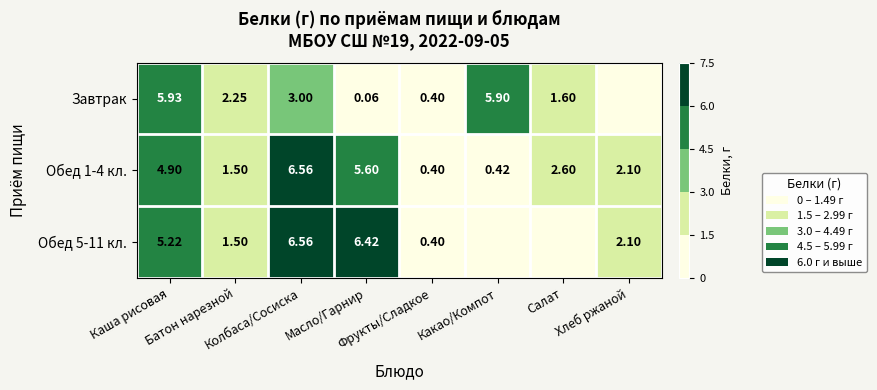

Count the number of categories in the chart.

8